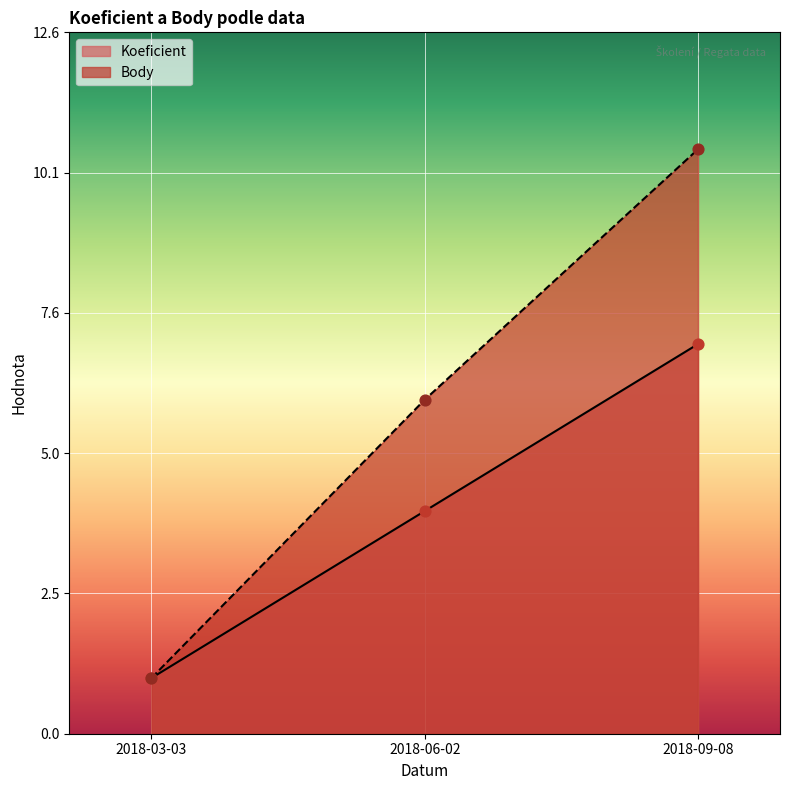

What are all the series names shown in the legend?

Koeficient, Body